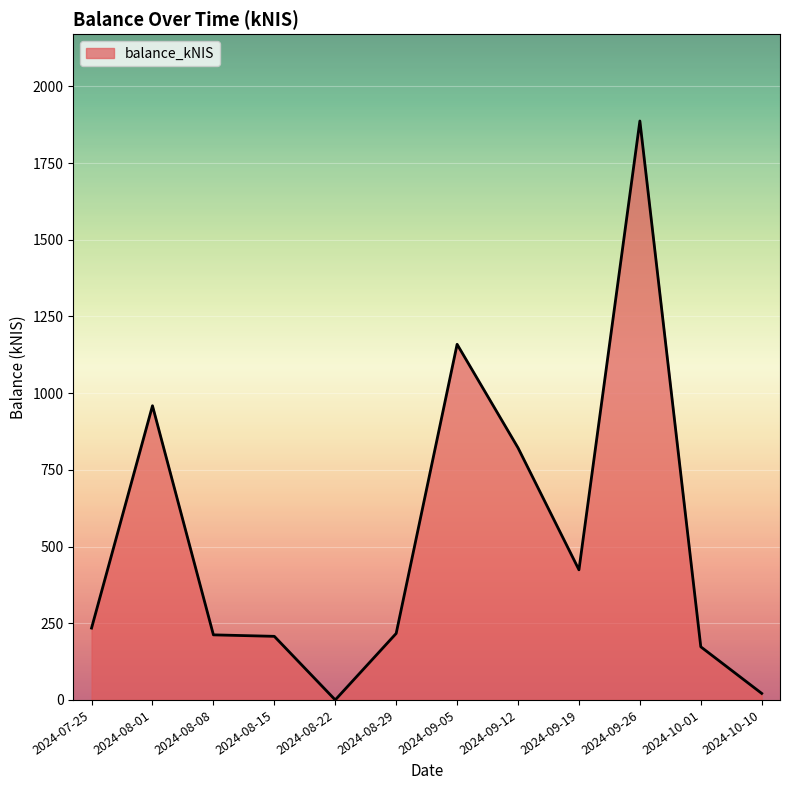

How many lines are shown in the chart?

1